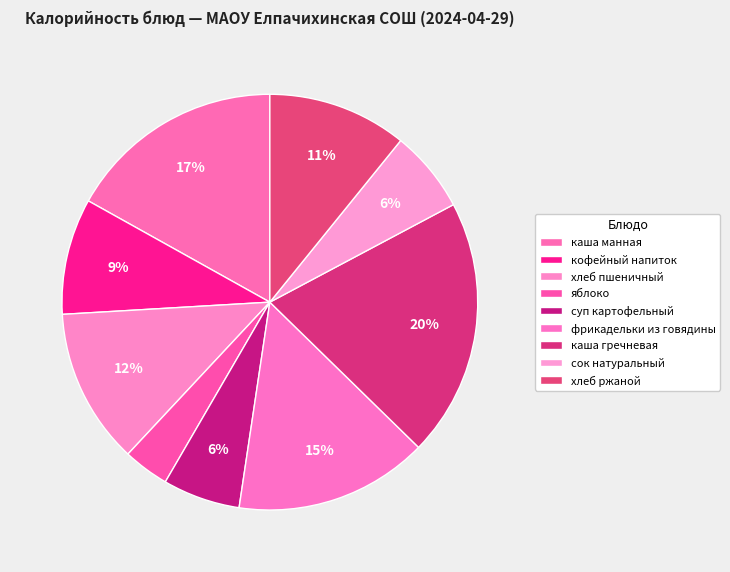

Is хлеб пшеничный the majority of the pie?

No